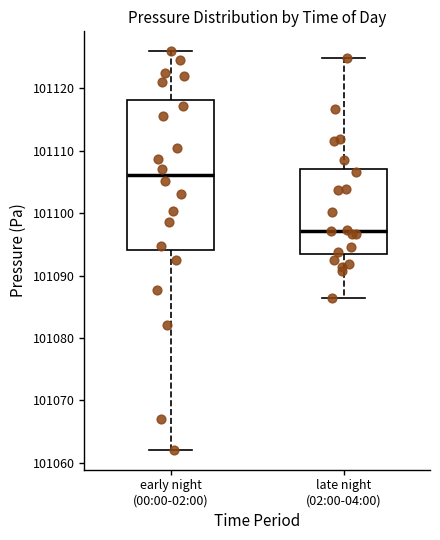

Which box has the highest median line?

early night (00:00-02:00)